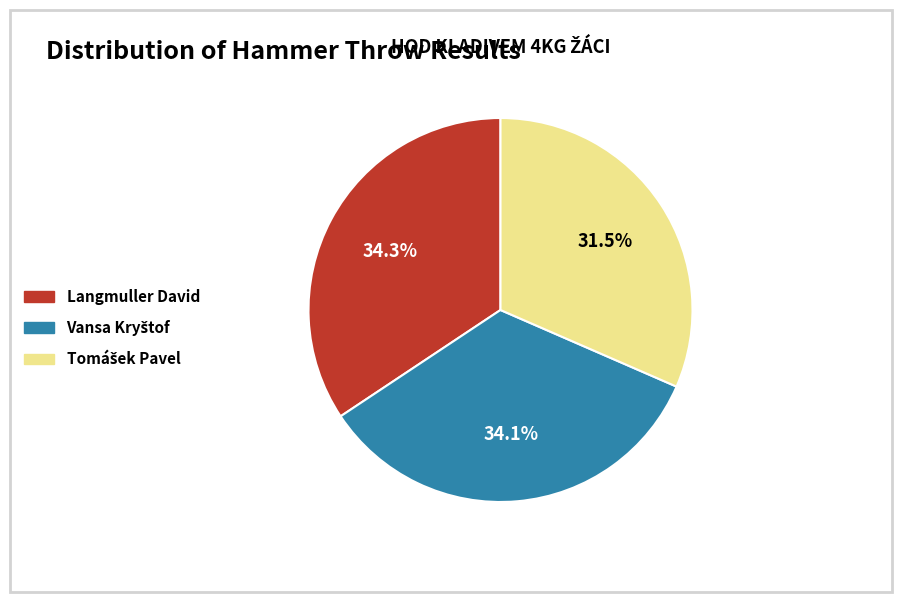

Does any single category account for the majority?

No